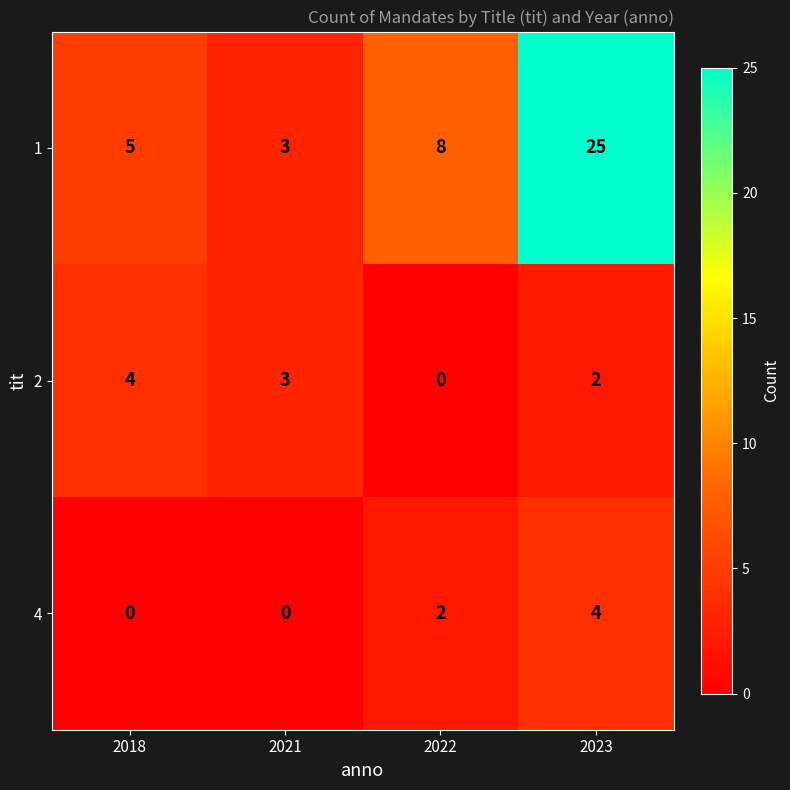

Which series changed the most between 2018 and 2023?

1